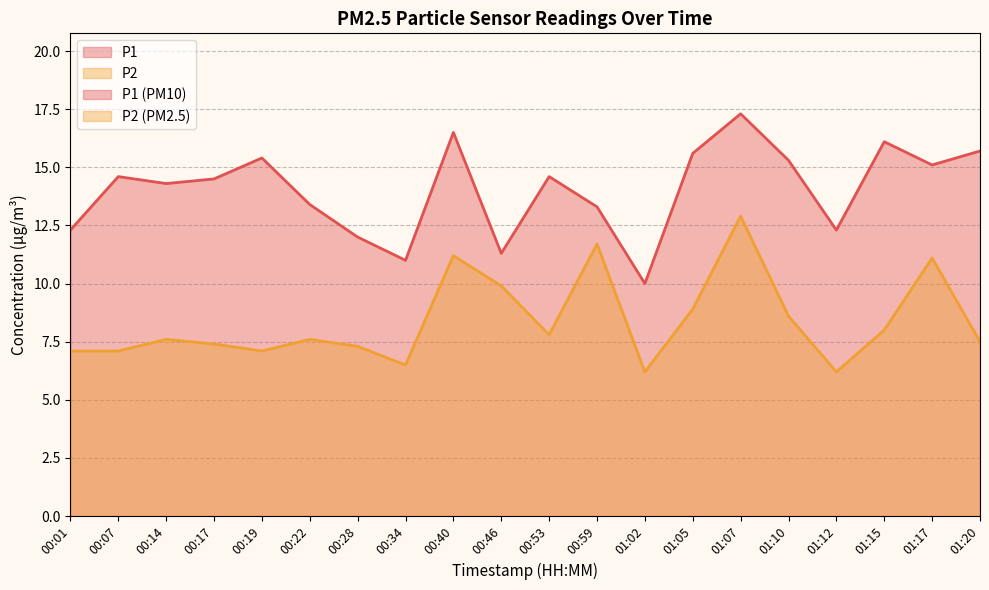

Where is P2 nearest to the value 9?

01:05